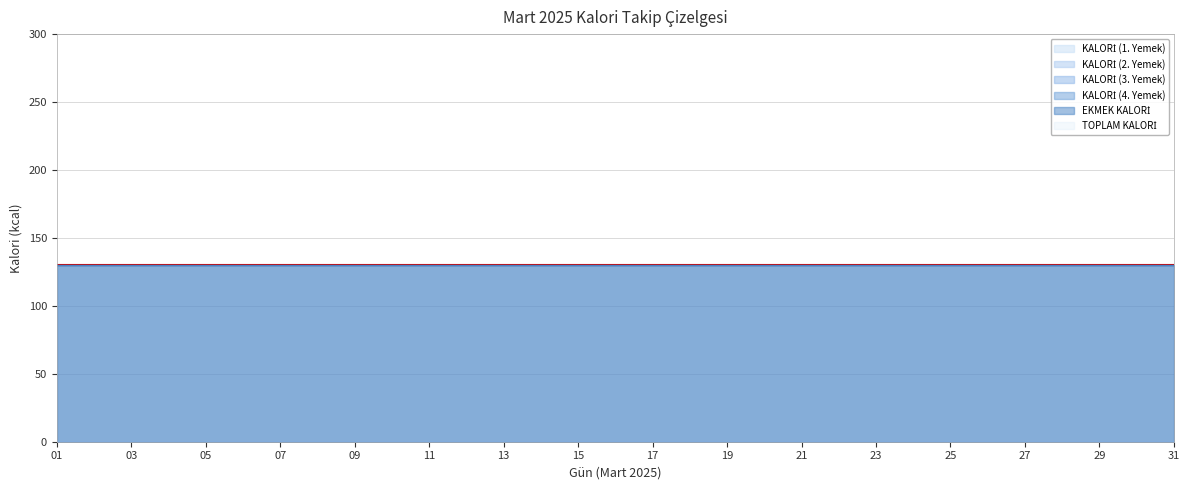

What are all the series names shown in the legend?

KALORİ (1. Yemek), KALORİ (2. Yemek), KALORİ (3. Yemek), KALORİ (4. Yemek), EKMEK KALORİ, TOPLAM KALORİ